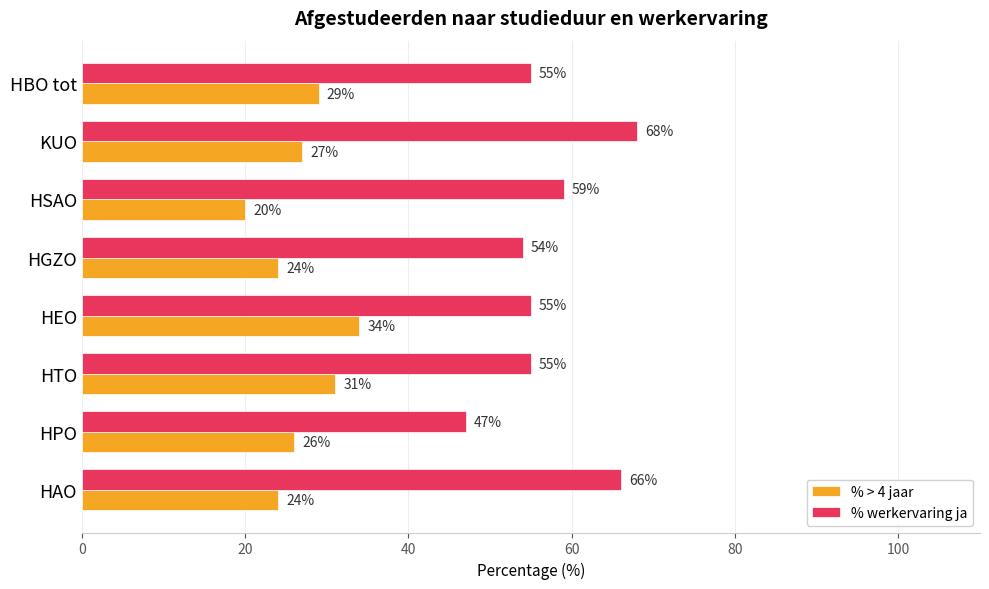

Where is % > 4 jaar nearest to the value 27?

KUO